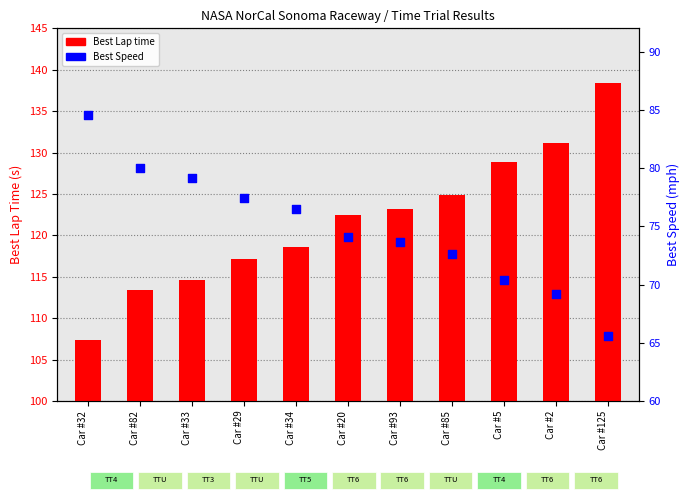

Which series reaches the maximum Y coordinate?

Best Lap time